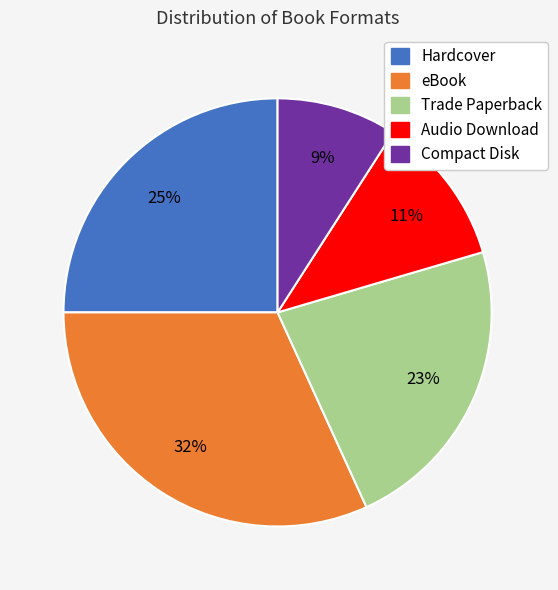

Is there a majority slice in this chart?

No